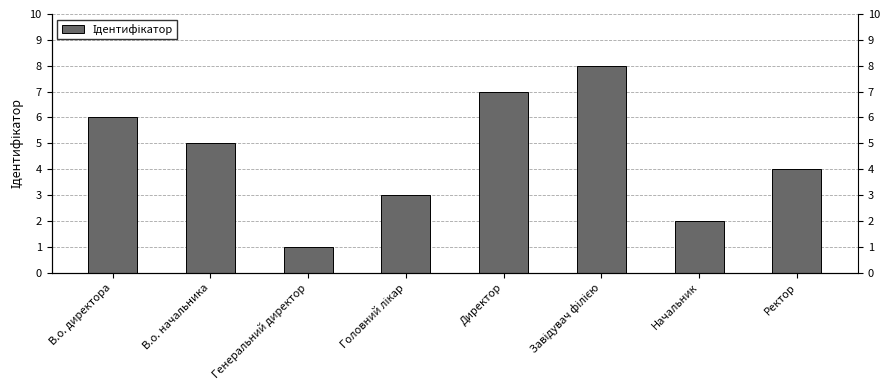

At which label is the value closest to 4?

Ректор